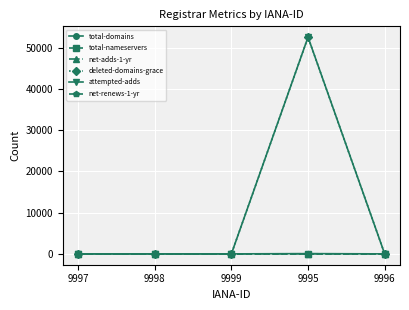

The value of attempted-adds at 9995 is 11605. True or false?

False